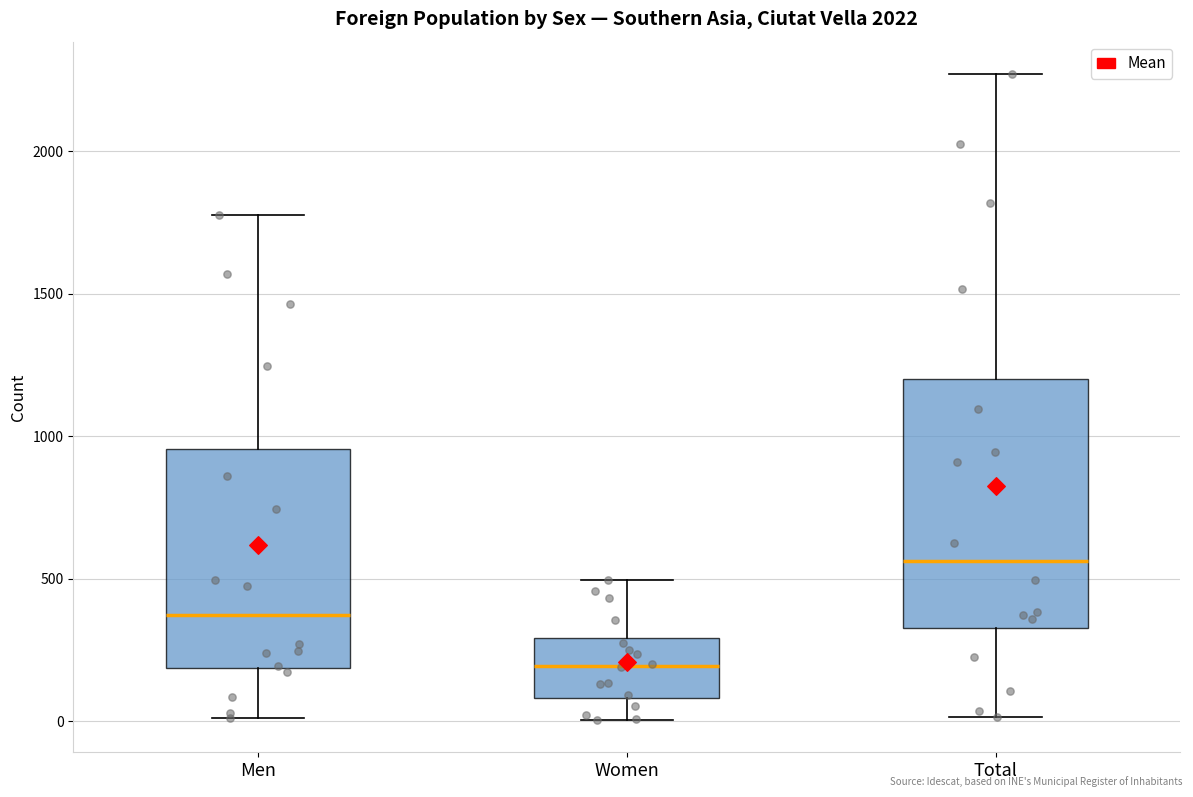

Where does the upper whisker of the box for Total end on the y-axis? The values are not printed on the chart, so give them approximately, as read against the axis.

2250